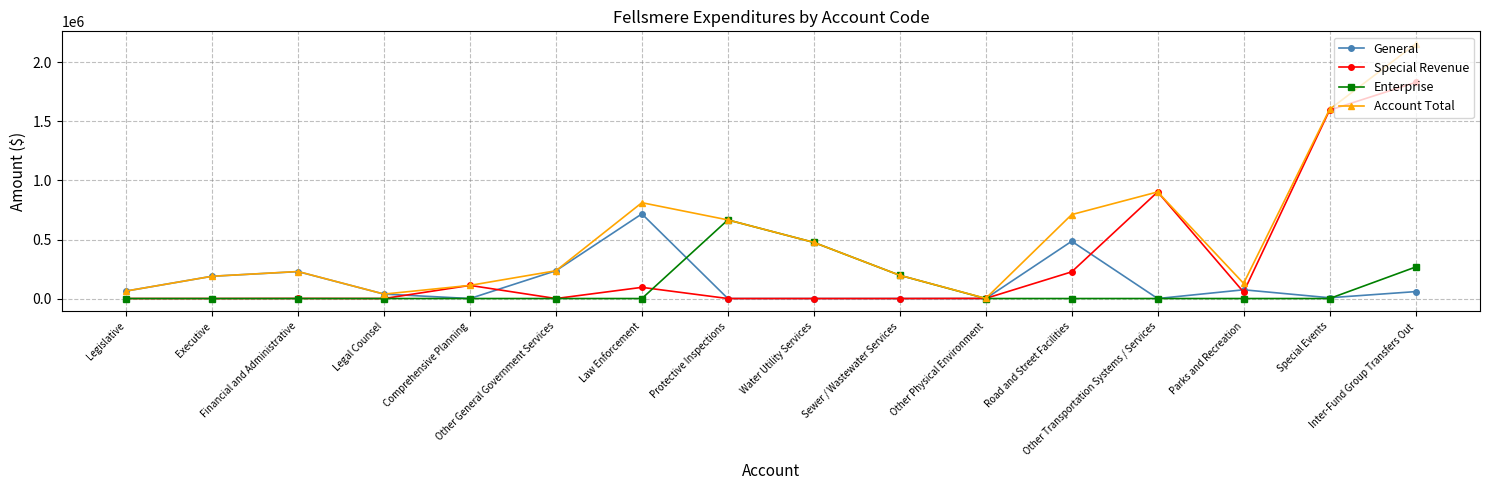

Which series has the widest spread of values?

Account Total